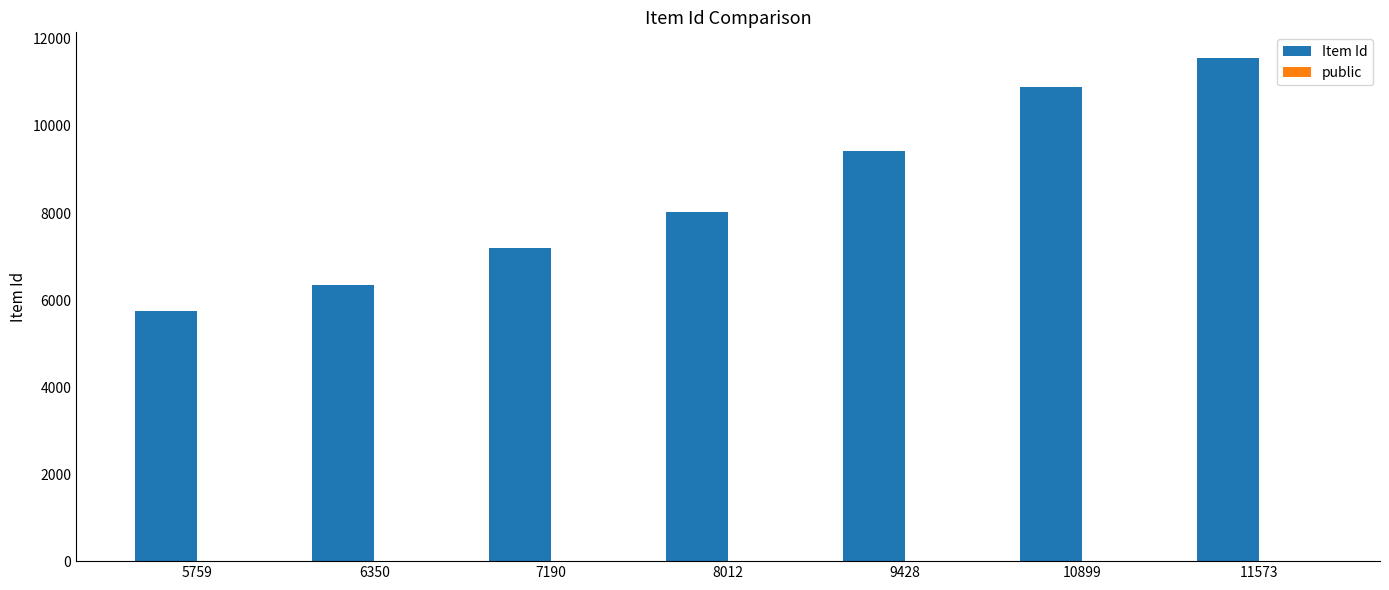

At which label does Item Id reach its peak?

11573